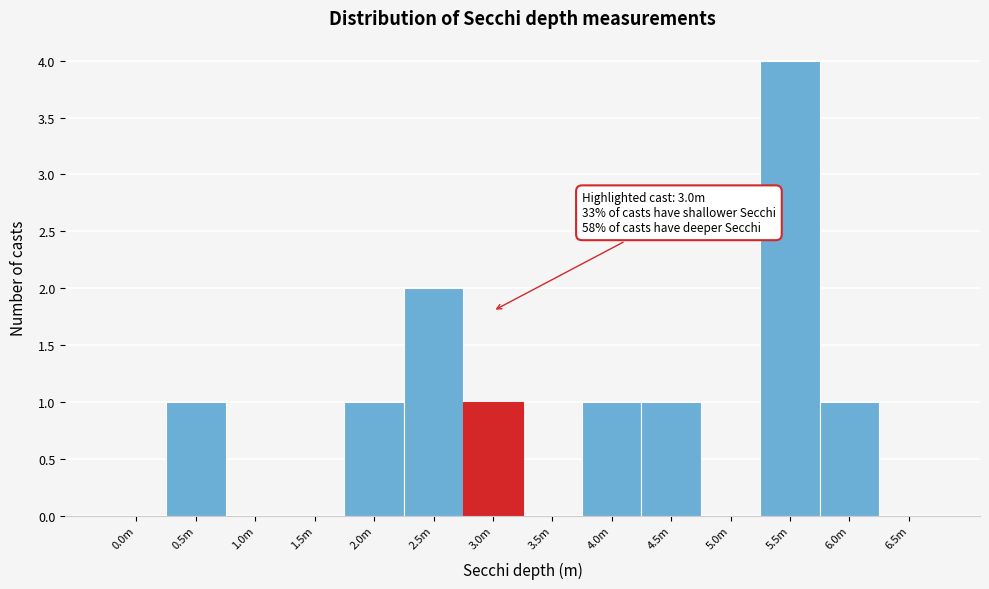

Reading left to right, transcribe all the data shown in this chart.

0.0m=0	0.5m=1	1.0m=0	1.5m=0	2.0m=1	2.5m=2	3.0m=1	3.5m=0	4.0m=1	4.5m=1	5.0m=0	5.5m=4	6.0m=1	6.5m=0